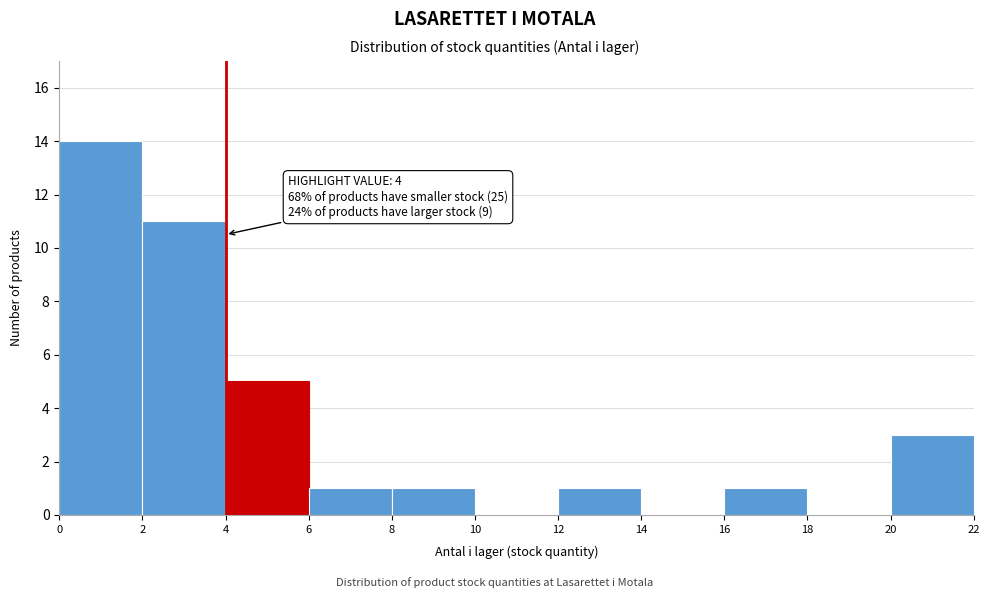

Which range on the x-axis has the tallest bar?

0 to 2